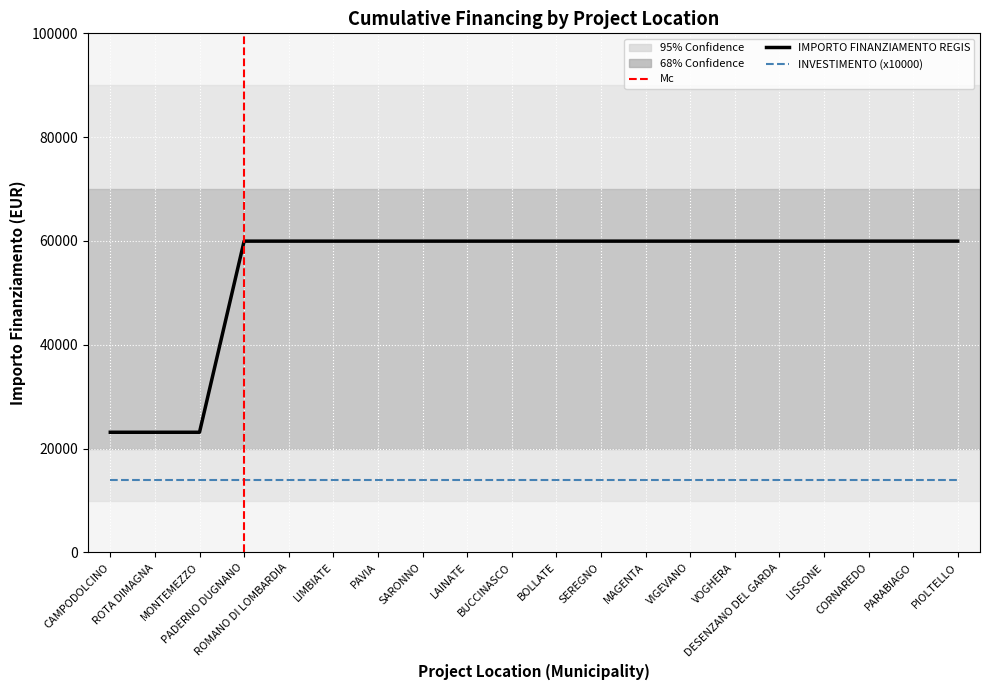

Reading right to left, what are all the values shown in this chart?

IMPORTO FINANZIAMENTO REGIS: 59966	59966	59966	59966	59966	59966	59966	59966	59966	59966	59966	59966	59966	59966	59966	59966	59966	23147	23147	23147
INVESTIMENTO (x10000): 14000	14000	14000	14000	14000	14000	14000	14000	14000	14000	14000	14000	14000	14000	14000	14000	14000	14000	14000	14000